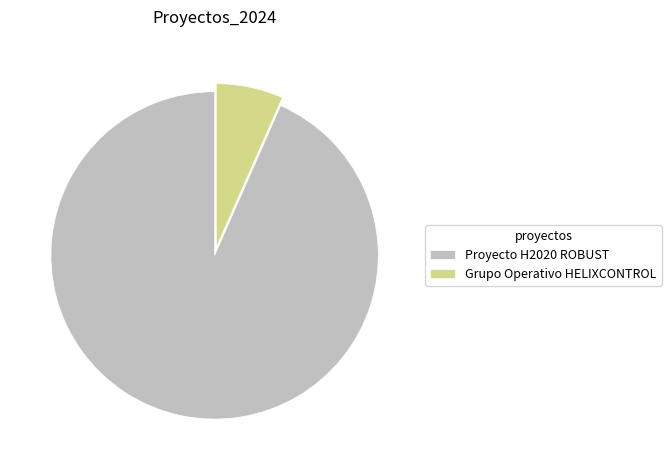

Which category has the biggest portion of the pie?

Proyecto H2020 ROBUST